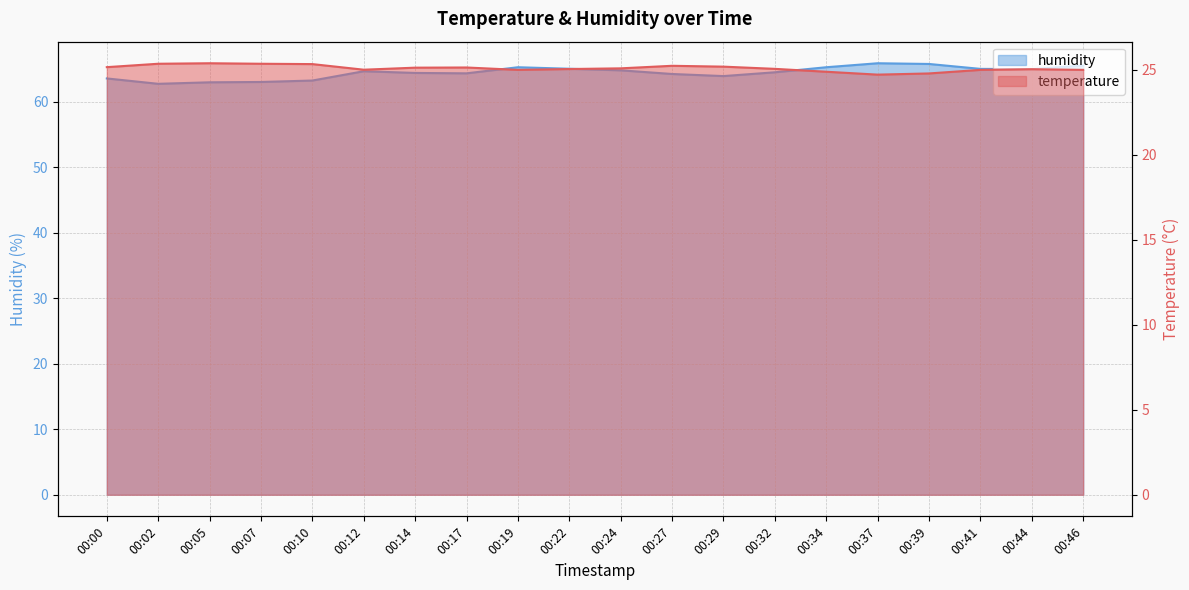

Where is the first local minimum for temperature?

00:12